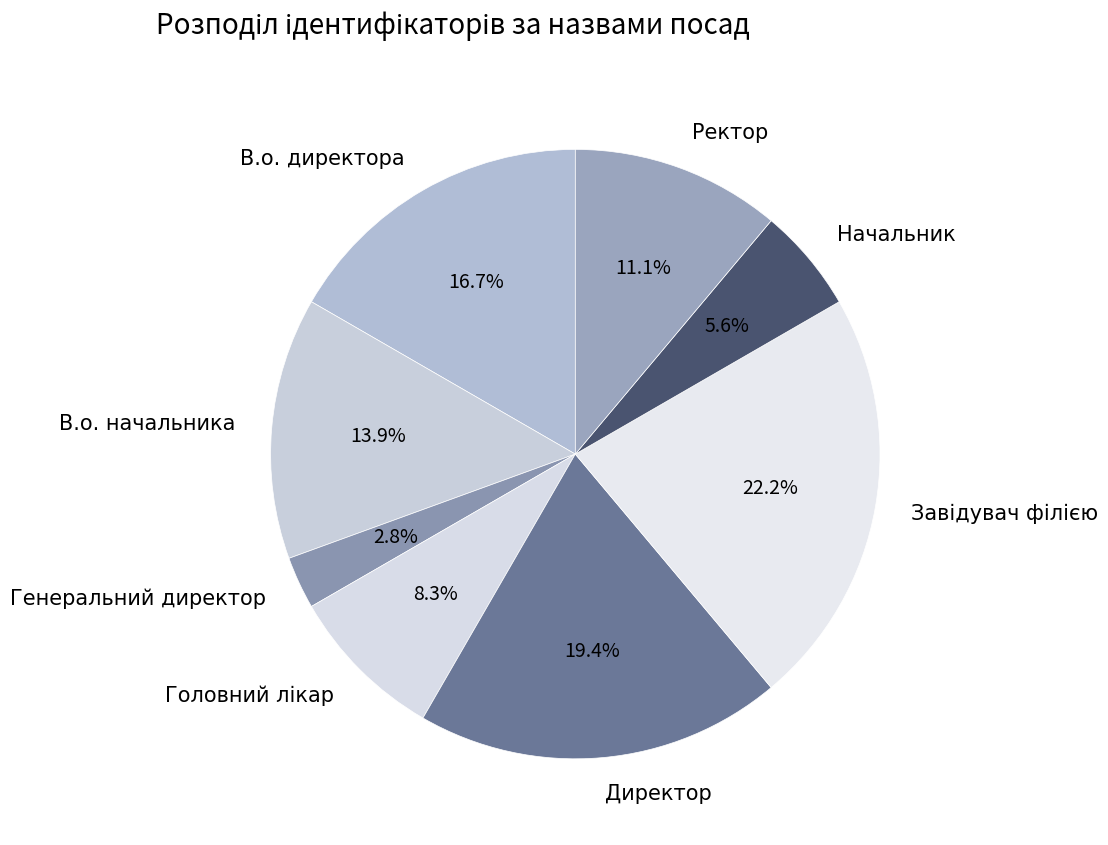

Which slice is the smallest?

Генеральний директор